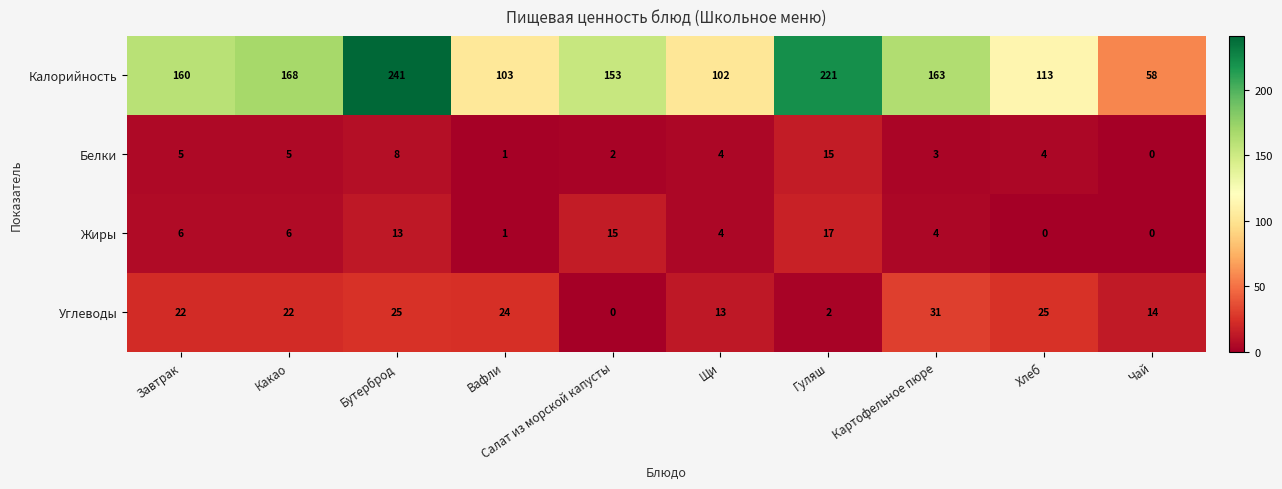

At which label is Белки closest to 7?

Бутерброд